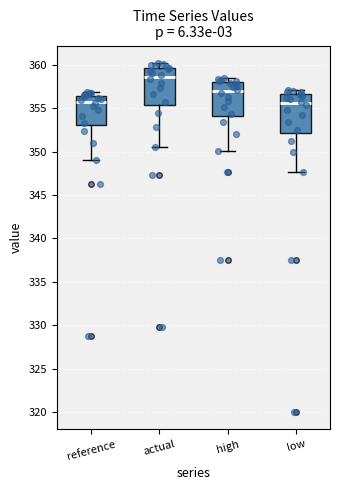

Reading left to right, read every box against the y-axis: the position of its median line, the range the box covers, and the ends of its whiskers. The values are not printed on the chart, so give them approximately, as read against the axis.

reference: median 356.0, box 353.0 to 356.5, whiskers 349.0 to 357.0
actual: median 358.5, box 355.5 to 359.5, whiskers 350.5 to 360.0
high: median 357.0, box 354.0 to 358.0, whiskers 350.0 to 358.5
low: median 355.5, box 352.0 to 356.5, whiskers 347.5 to 357.0